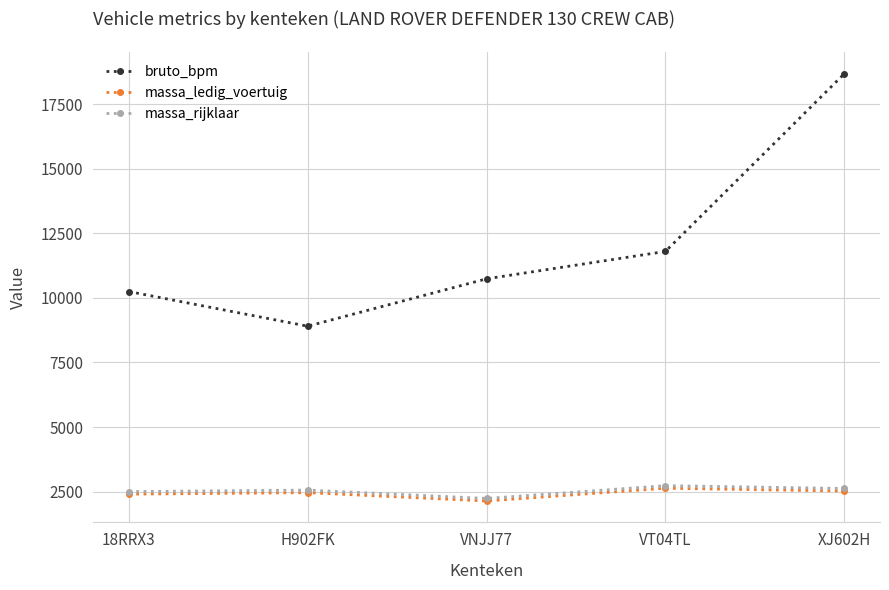

In massa_ledig_voertuig, how many points are lower than both neighbors (excluding endpoints)?

1